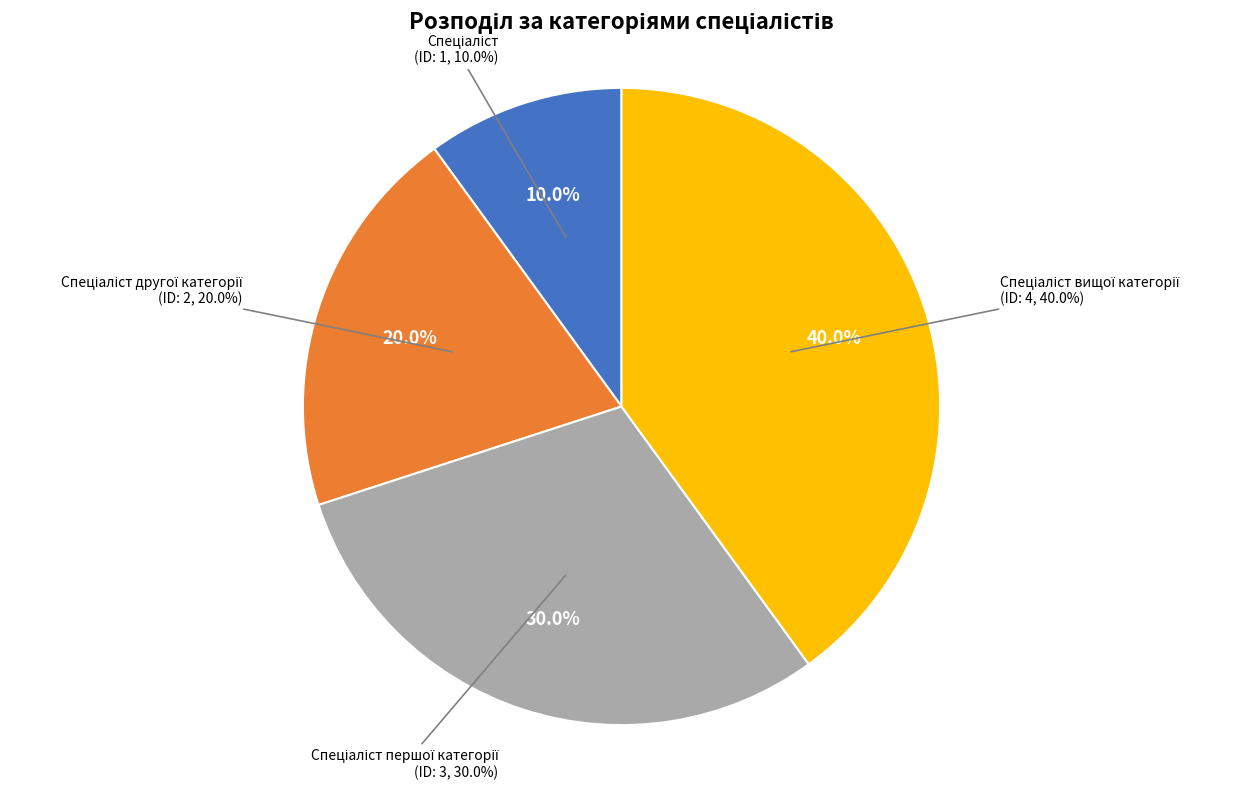

To the nearest percent, what is the average slice percentage?

25%